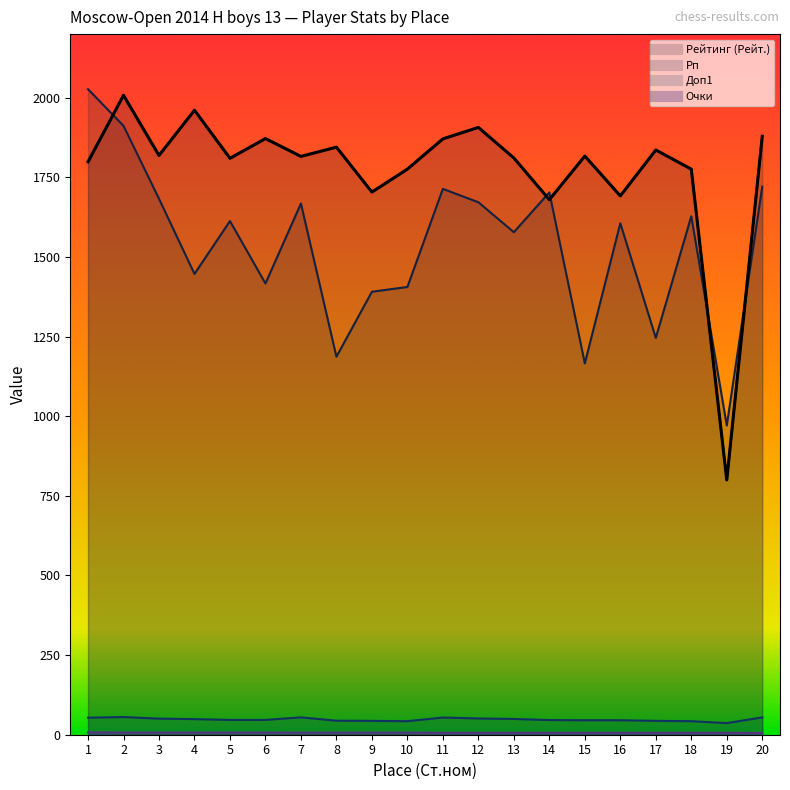

Which category has the lowest value across all series?

20